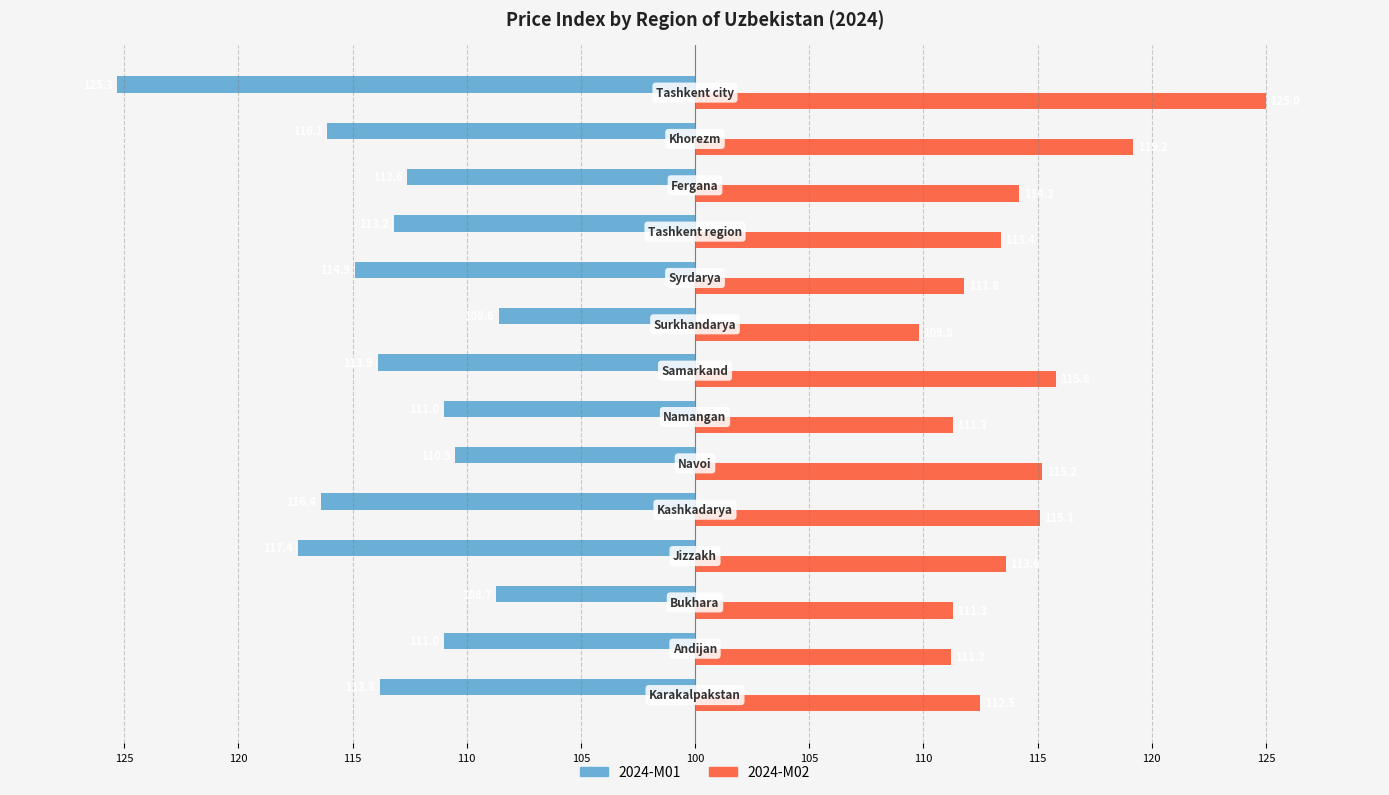

What is the difference between the maximum and minimum values in the 2024-M02 series?

15.2